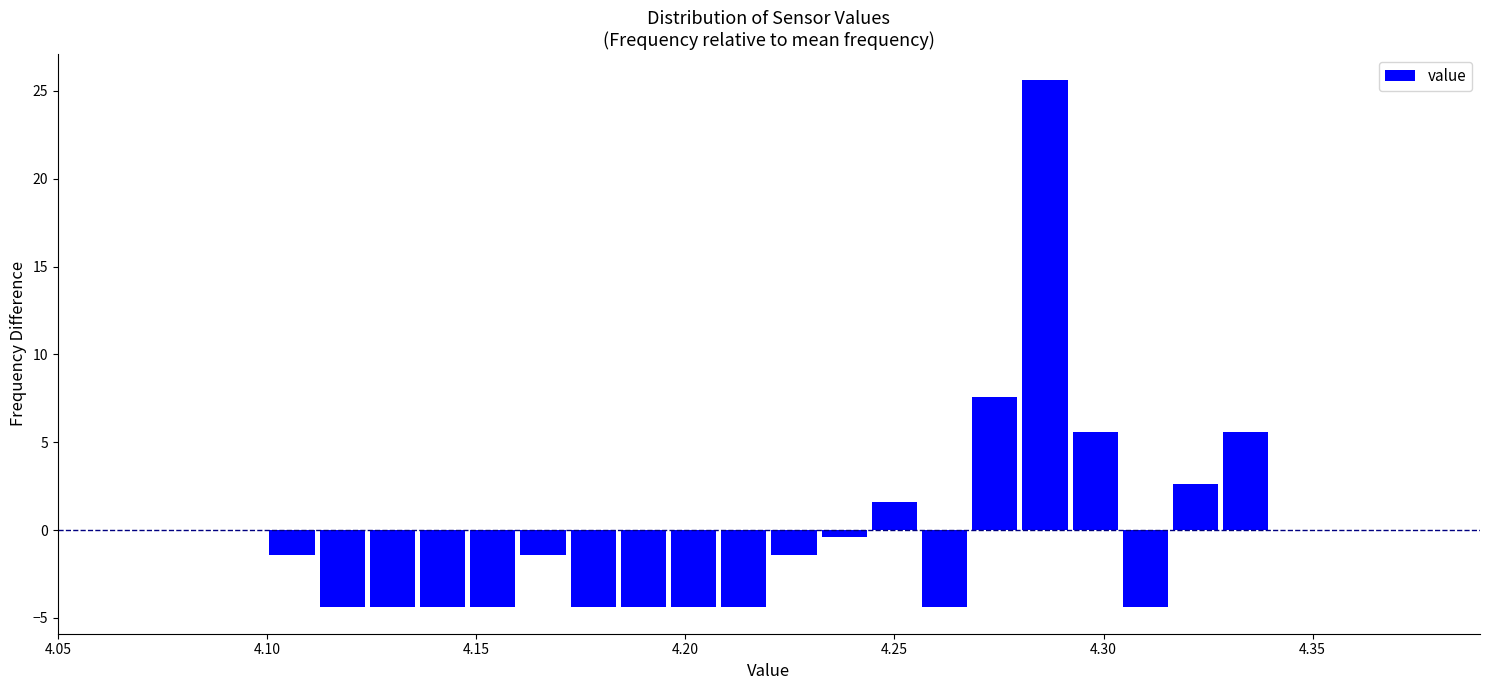

Read against the x-axis, roughly where is the centre of the tallest bar?

4.285